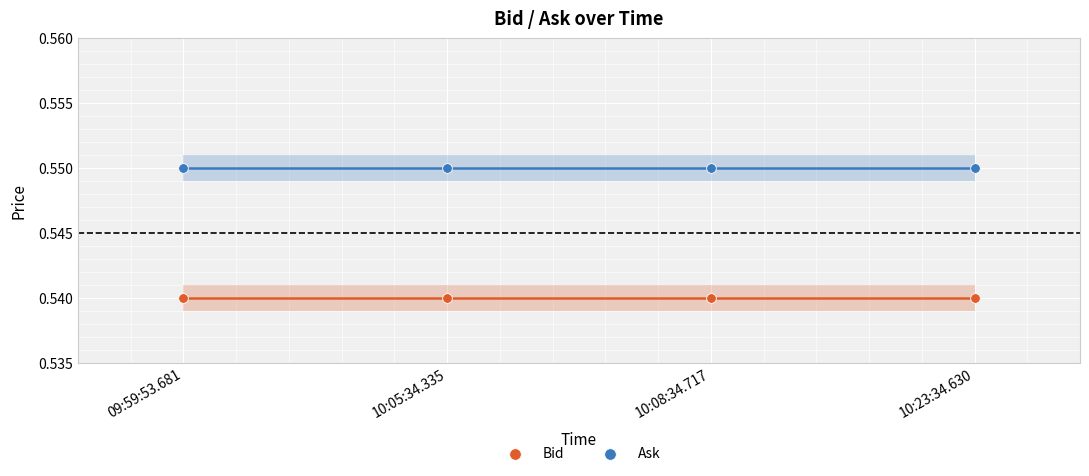

Which series contains the highest Y value?

Ask